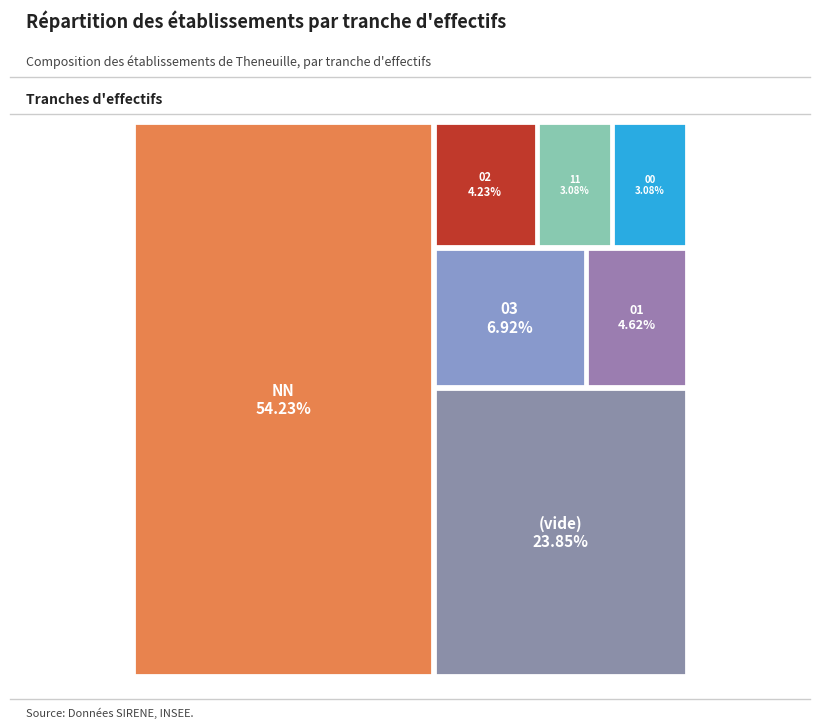

True or false: 03 accounts for 7% of the total.

True